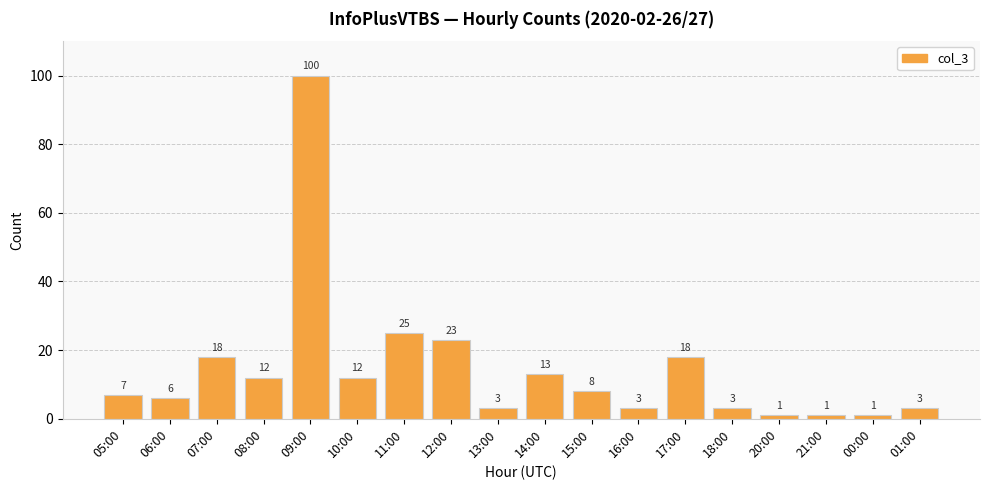

What is the sum of the values at 06:00 and 08:00?

18